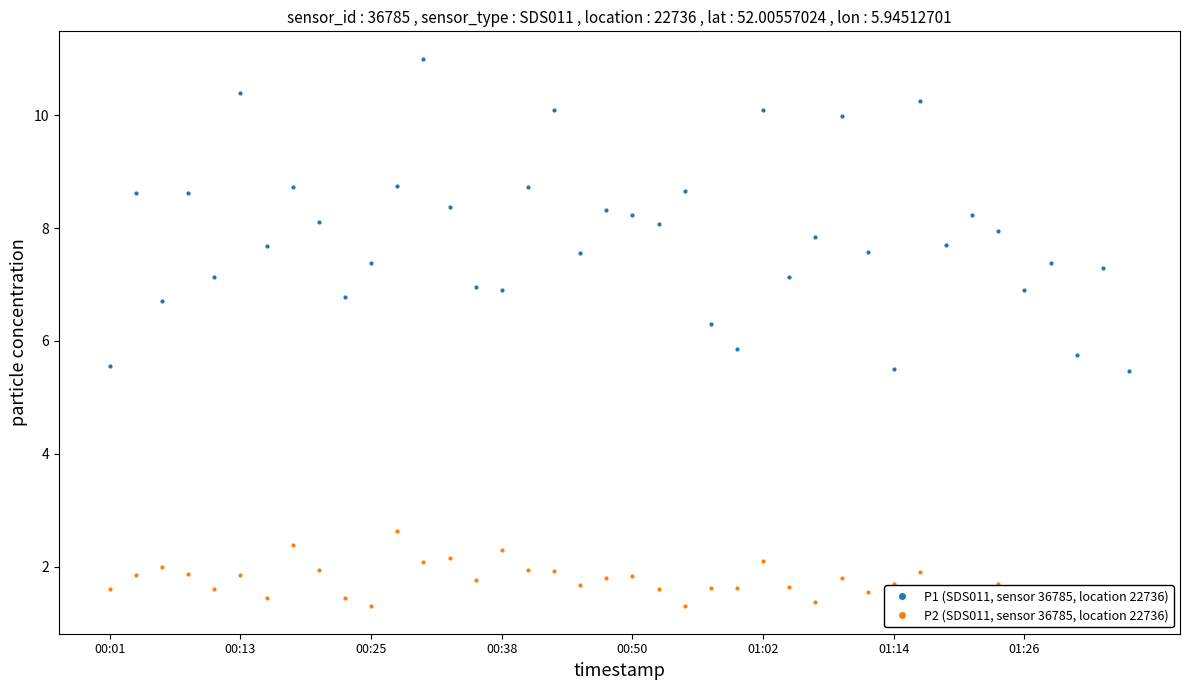

Does the chart have visible grid lines?

No